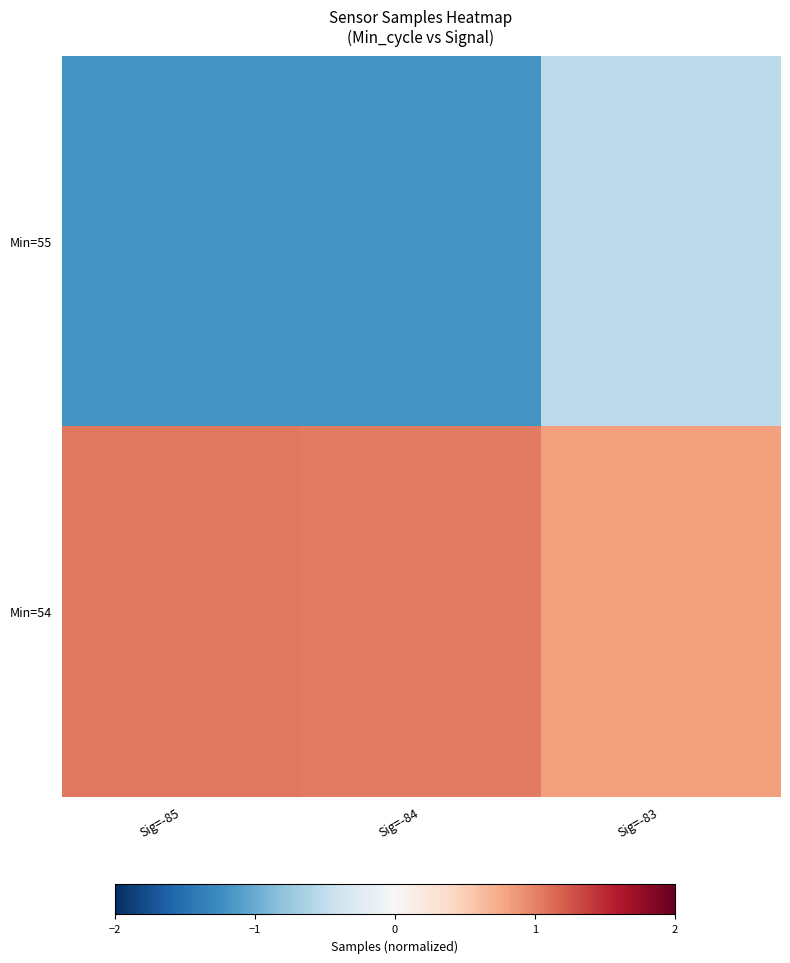

Which has a higher value, Sig=-83 or Sig=-85?

Sig=-83